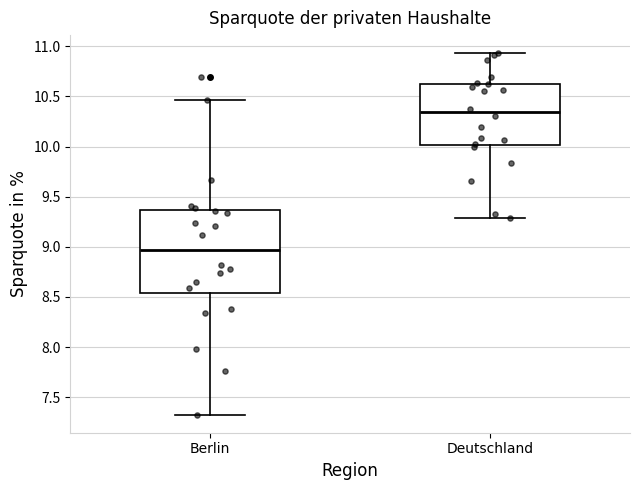

Where does the upper whisker of the box for Deutschland end on the y-axis? The values are not printed on the chart, so give them approximately, as read against the axis.

10.95